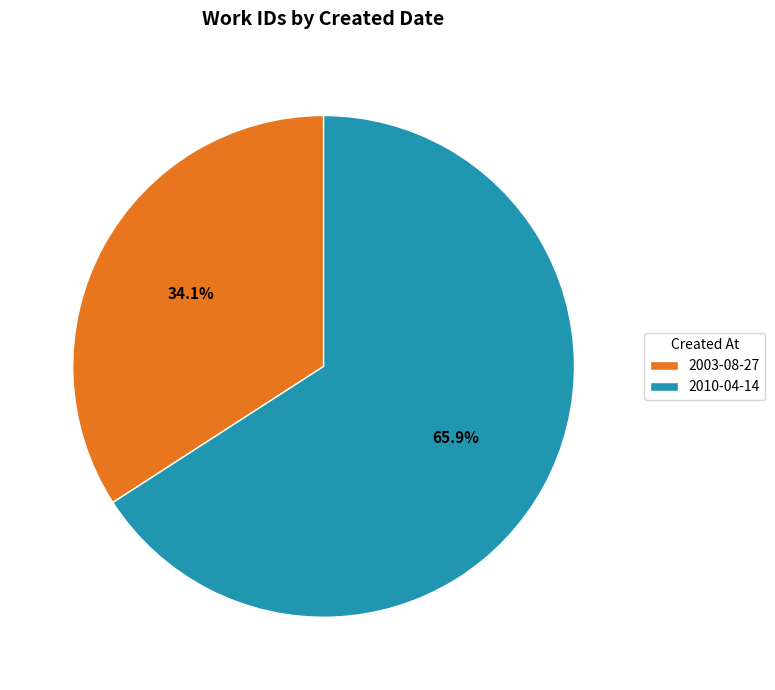

To the nearest percent, what portion does 2003-08-27 represent?

34%